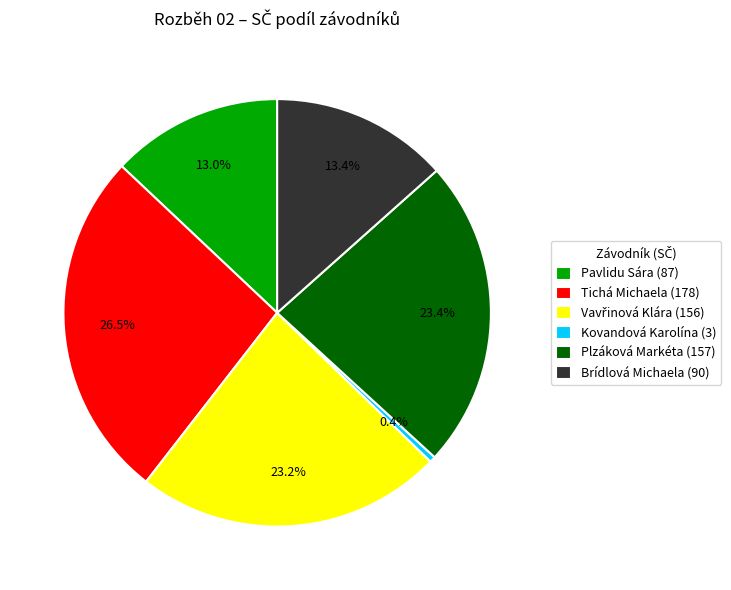

Which slice is the smallest?

Kovandová Karolína